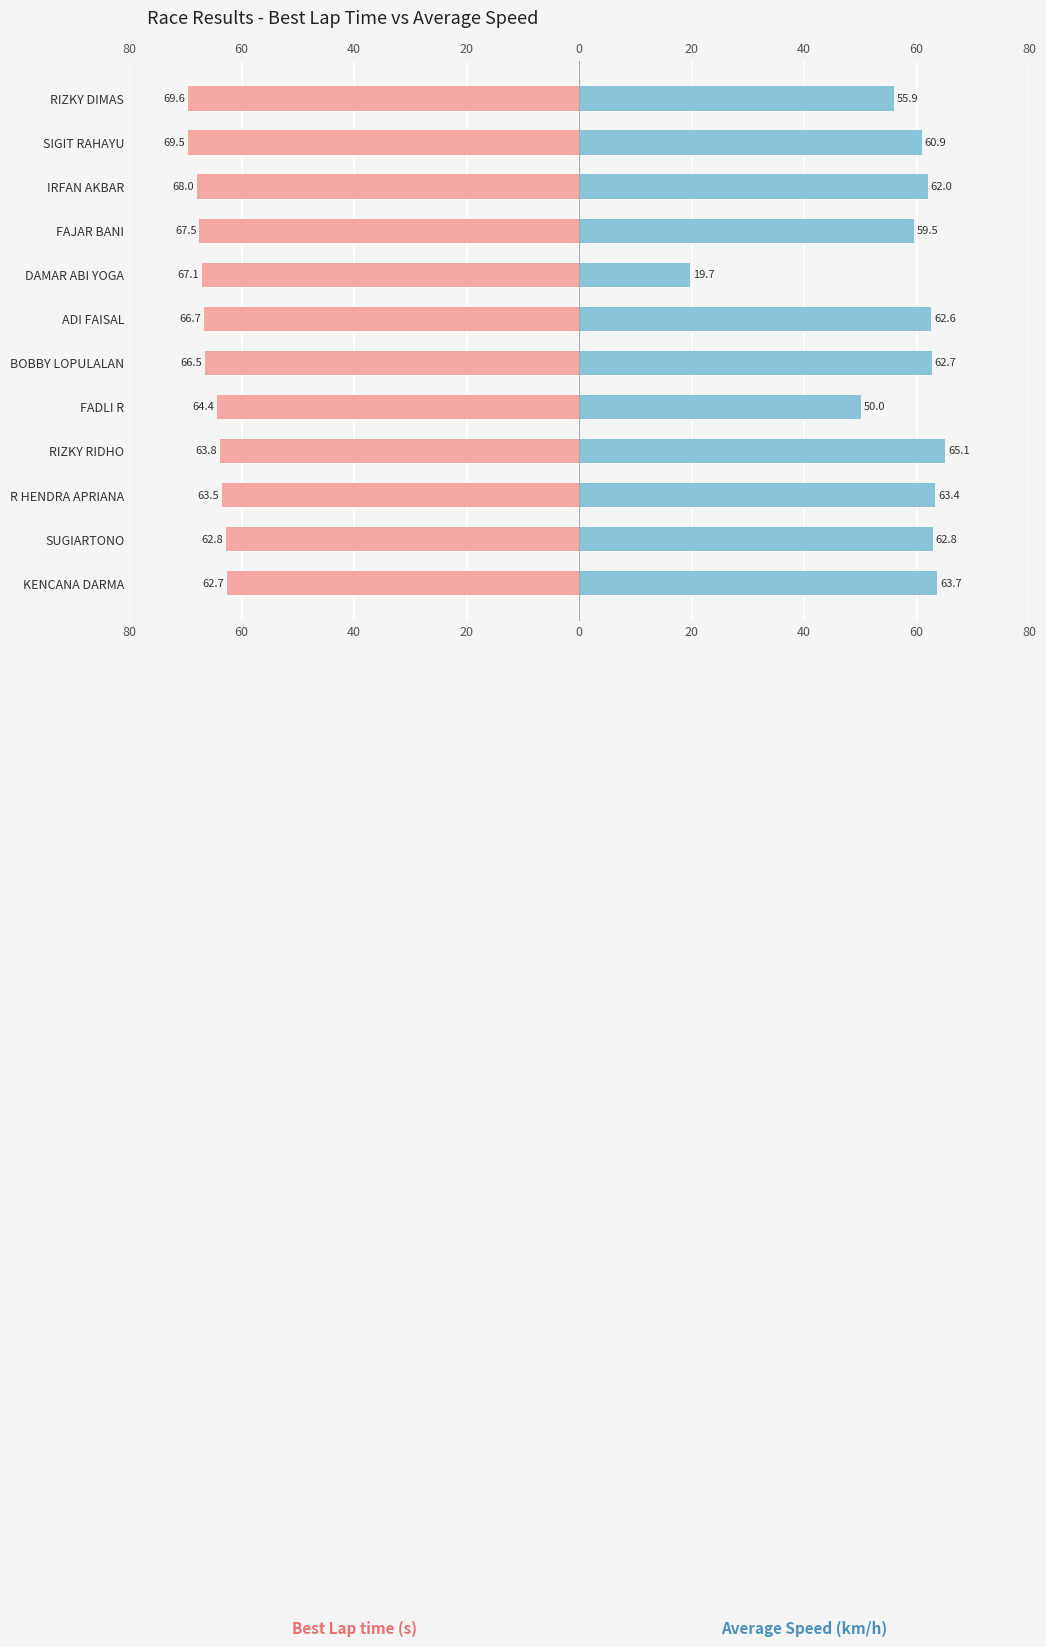

Does the chart contain stacked bars?

No